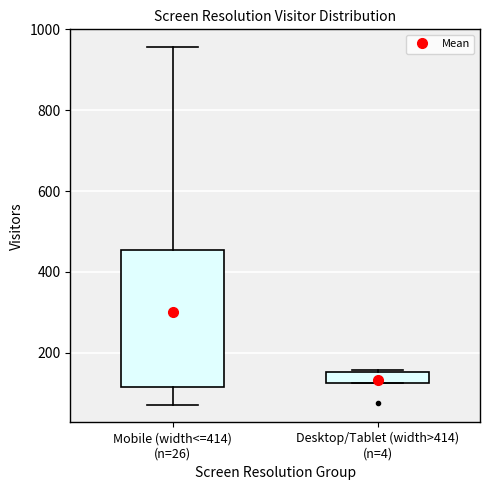

Comparing the boxes themselves (not the whiskers), which one is the tallest?

Mobile (width<=414) (n=26)